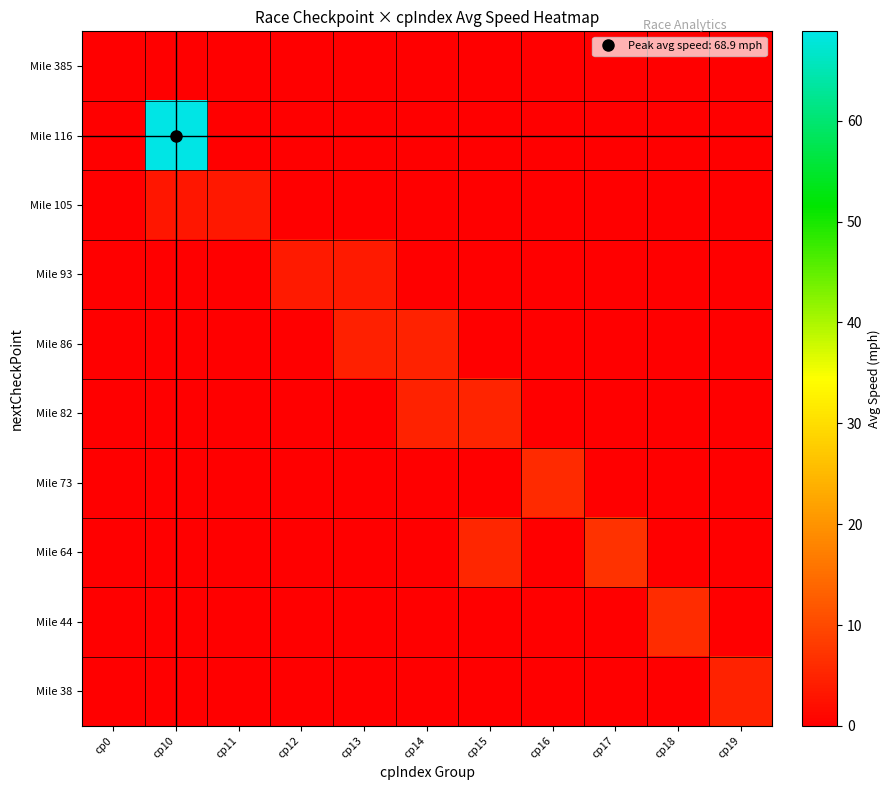

At how many categories does at least one series exceed 55?

1